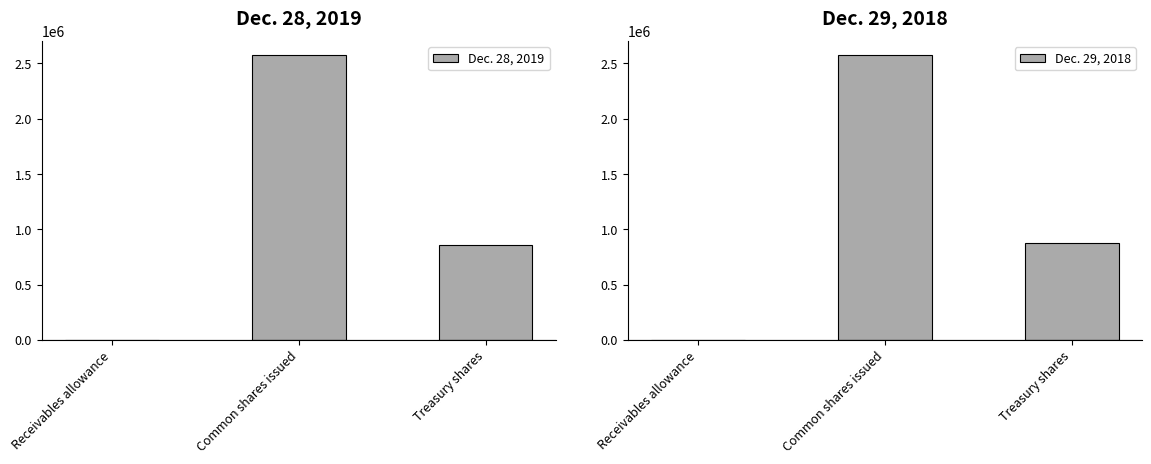

How many groups of bars are there?

3